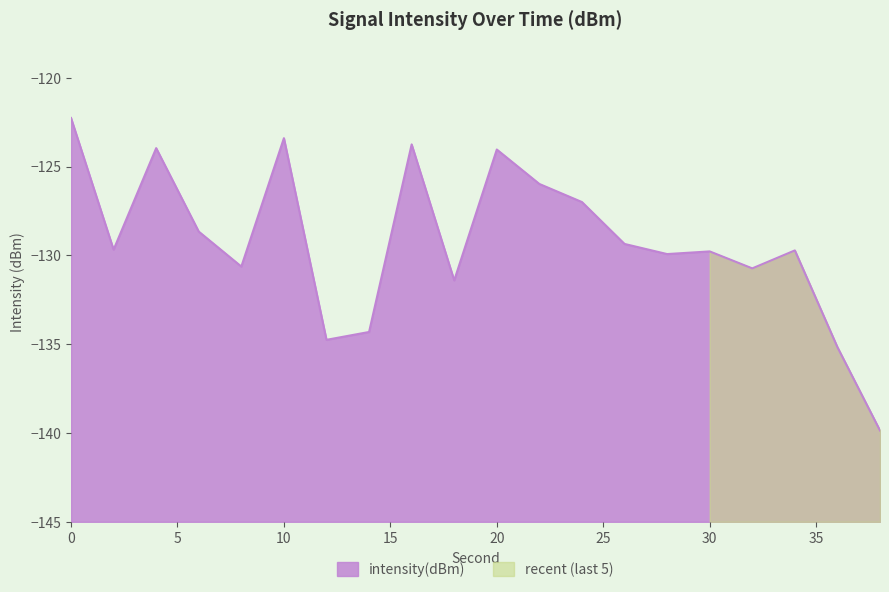

Reading left to right, transcribe all the data shown in this chart.

-122.3	-129.7	-124.0	-128.7	-130.6	-123.4	-134.8	-134.3	-123.8	-131.4	-124.0	-126.0	-127.0	-129.4	-129.9	-129.8	-130.7	-129.7	-135.2	-139.9